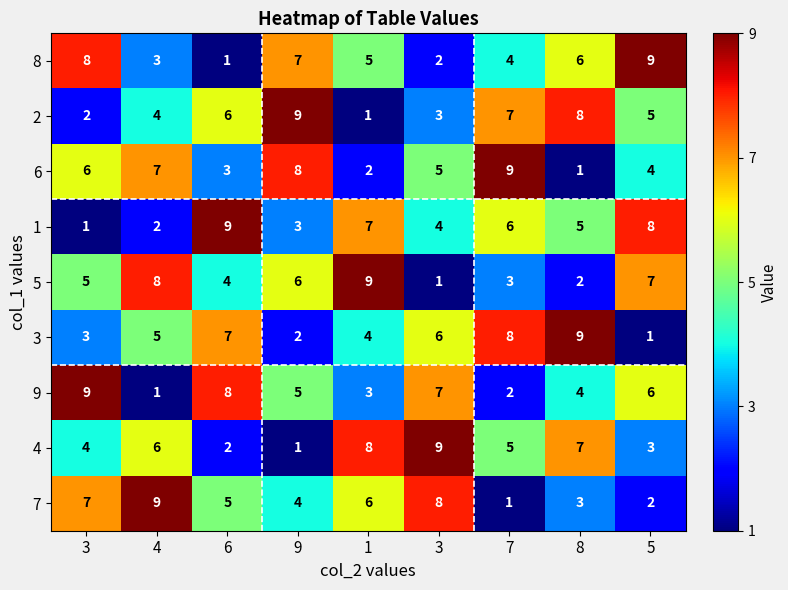

Reading left to right, what are all the values shown in this chart?

8: 3=8	4=3	6=1	9=7	1=5	3=2	7=4	8=6	5=9
2: 3=2	4=4	6=6	9=9	1=1	3=3	7=7	8=8	5=5
6: 3=6	4=7	6=3	9=8	1=2	3=5	7=9	8=1	5=4
1: 3=1	4=2	6=9	9=3	1=7	3=4	7=6	8=5	5=8
5: 3=5	4=8	6=4	9=6	1=9	3=1	7=3	8=2	5=7
3: 3=3	4=5	6=7	9=2	1=4	3=6	7=8	8=9	5=1
9: 3=9	4=1	6=8	9=5	1=3	3=7	7=2	8=4	5=6
4: 3=4	4=6	6=2	9=1	1=8	3=9	7=5	8=7	5=3
7: 3=7	4=9	6=5	9=4	1=6	3=8	7=1	8=3	5=2